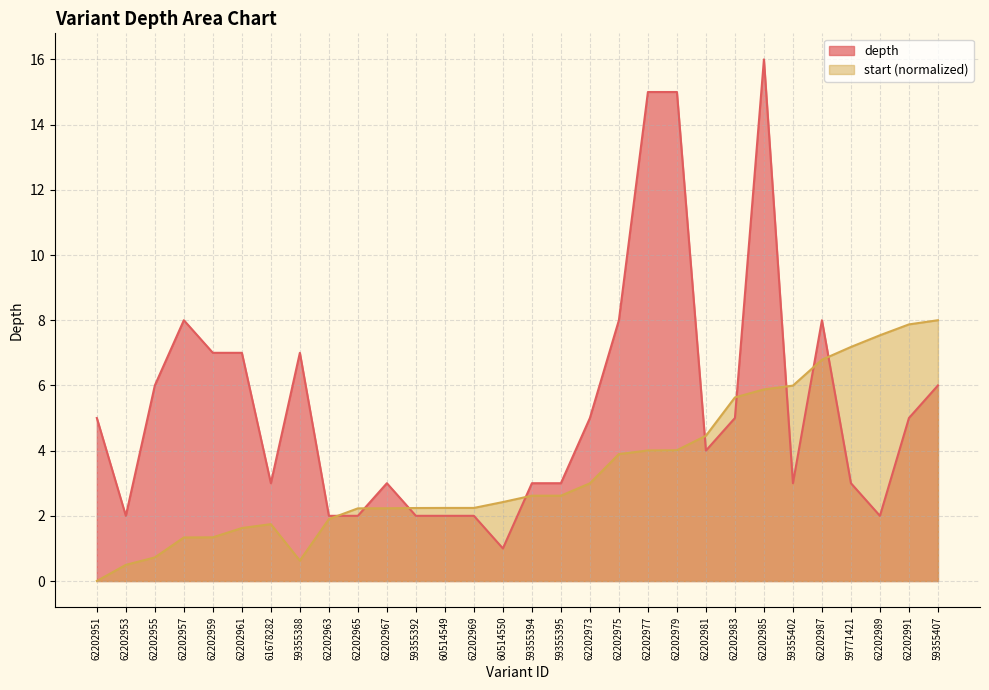

What is the sum of all depth values?

160.0